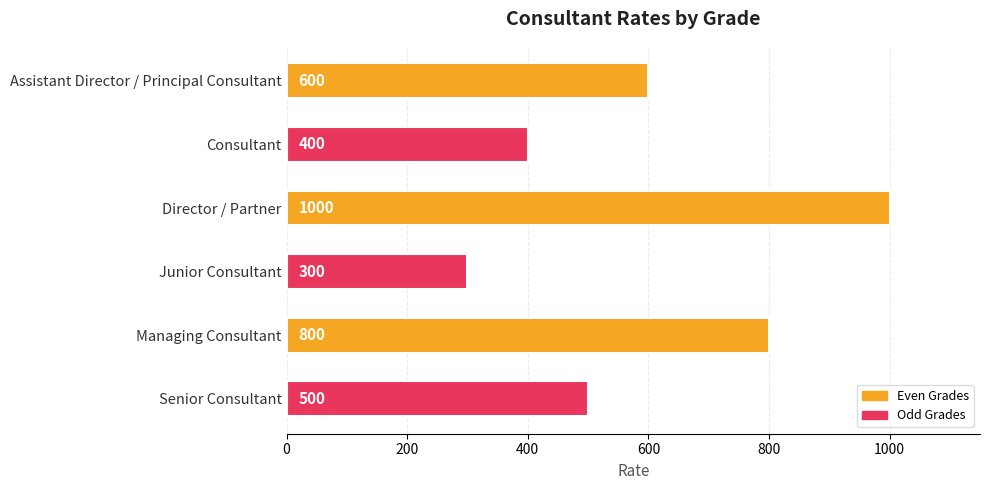

Is it true that the value at Assistant Director / Principal Consultant is 404?

False